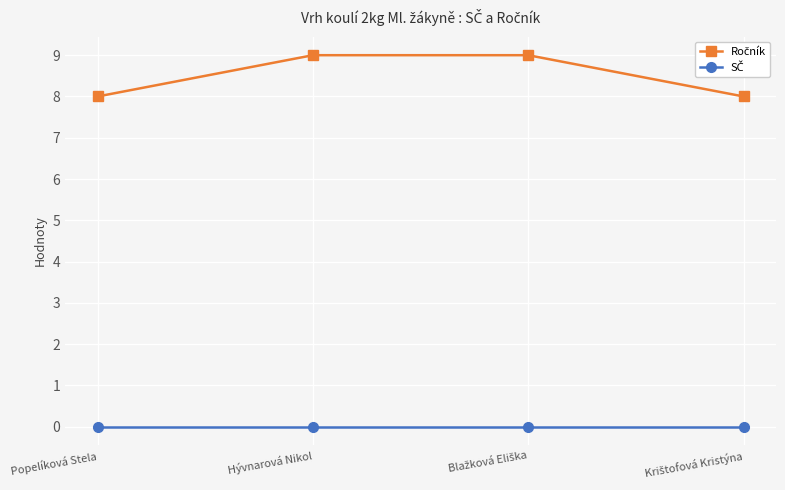

What is the label of the 2nd point from the left?

Hývnarová Nikol